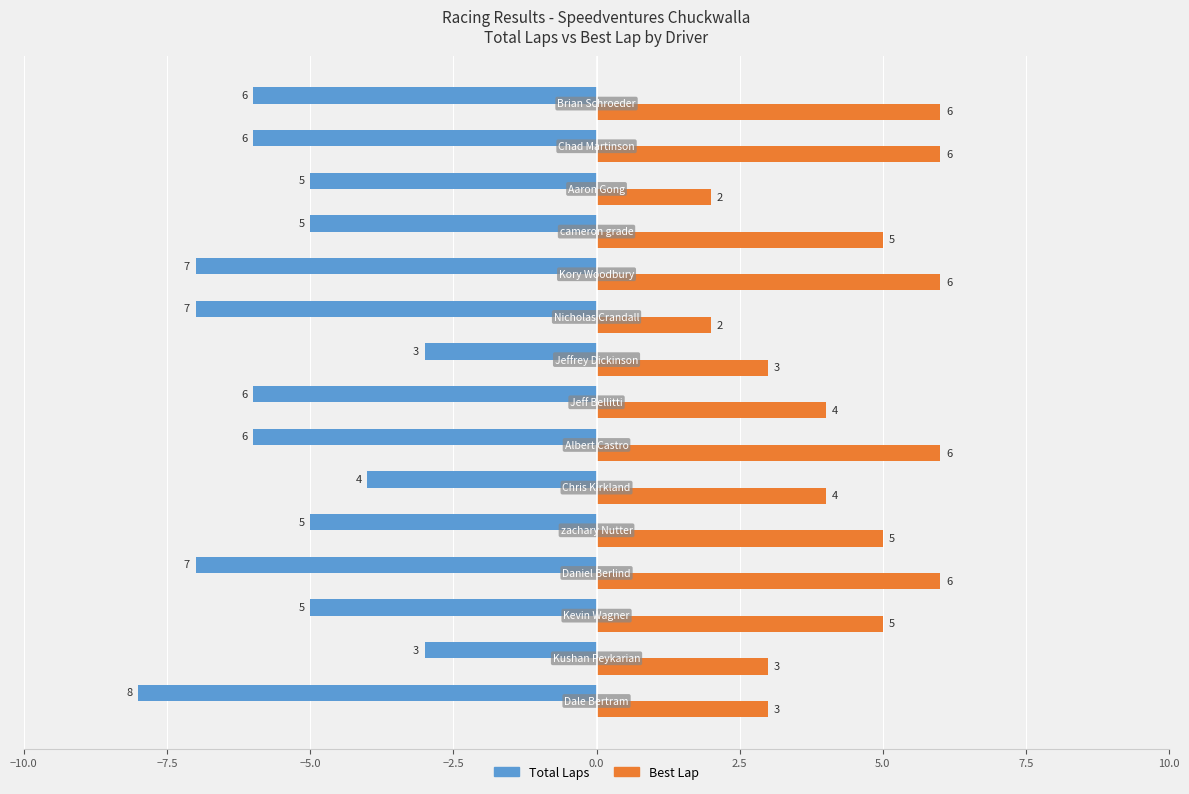

What is the sum of all Best Lap values?

66